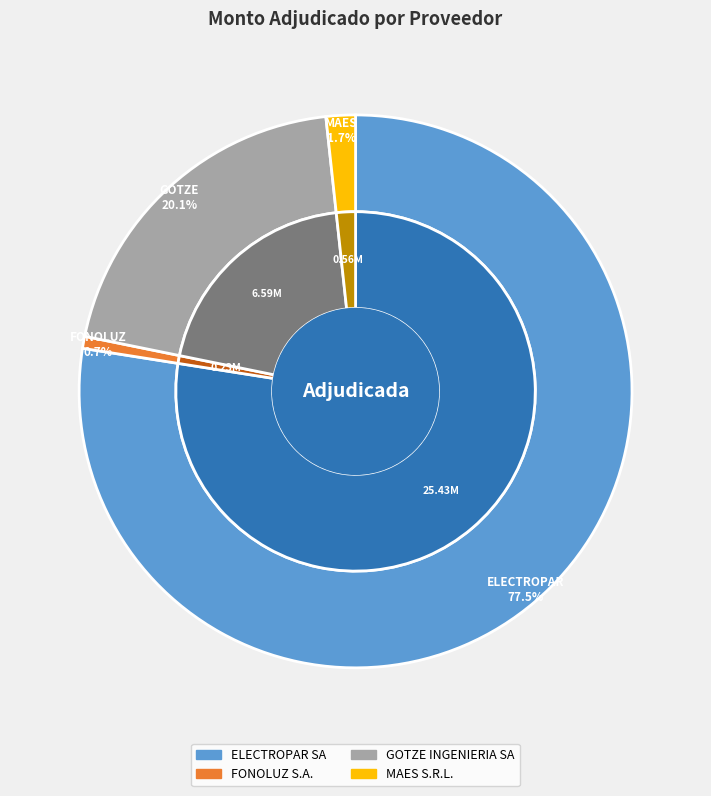

What is the largest slice in the pie chart?

ELECTROPAR SA